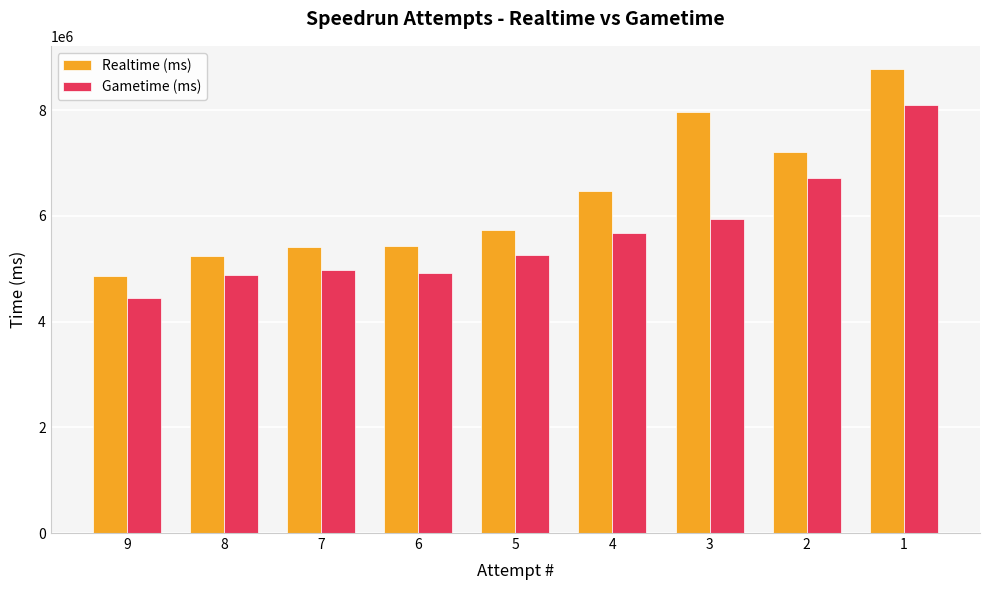

What is the approximate value of Gametime (ms) at 2?

6715119